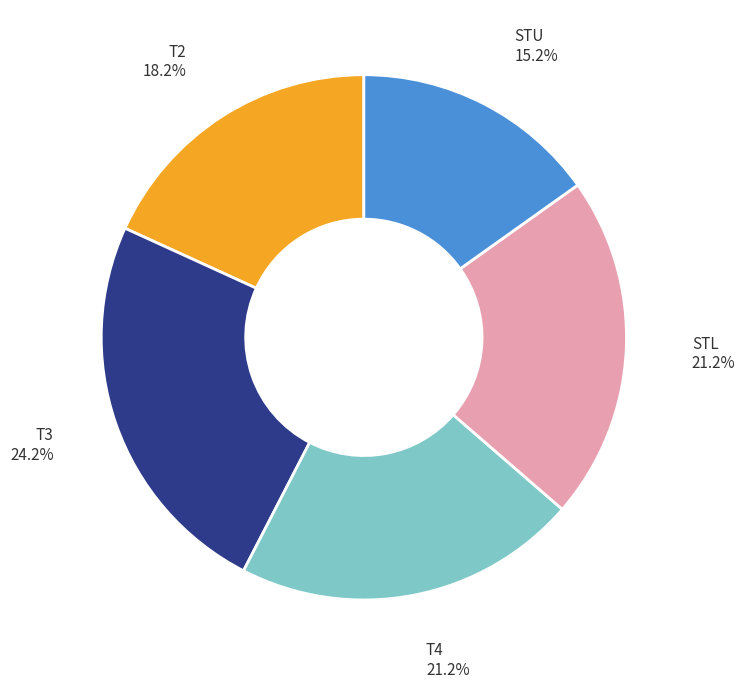

Is there a majority slice in this chart?

No